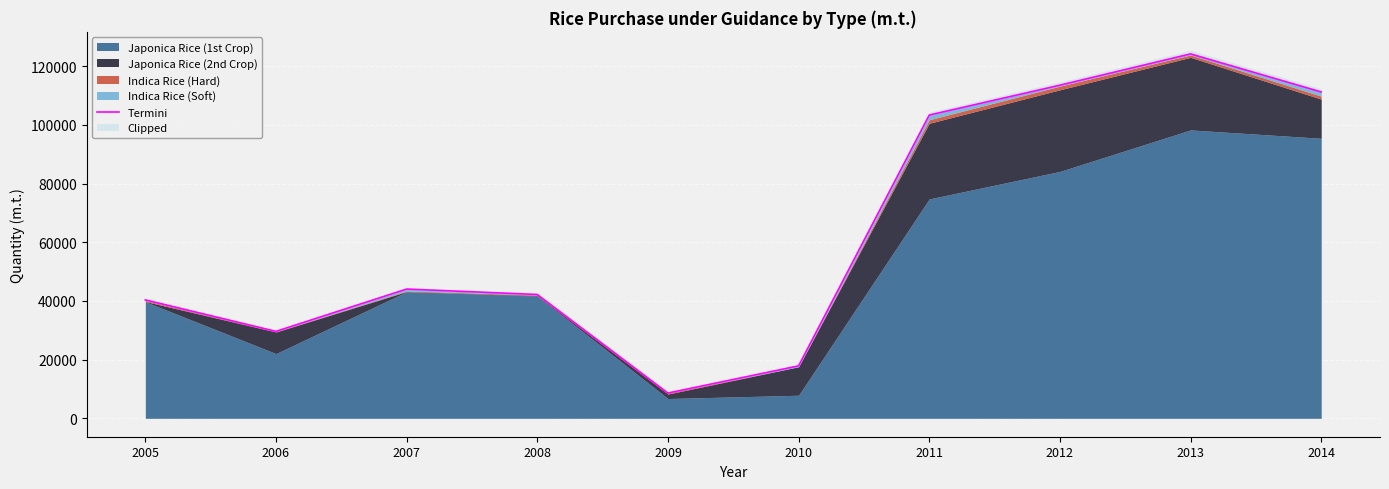

List the labels in order of value, largest first.

2013, 2012, 2014, 2011, 2007, 2008, 2005, 2006, 2010, 2009